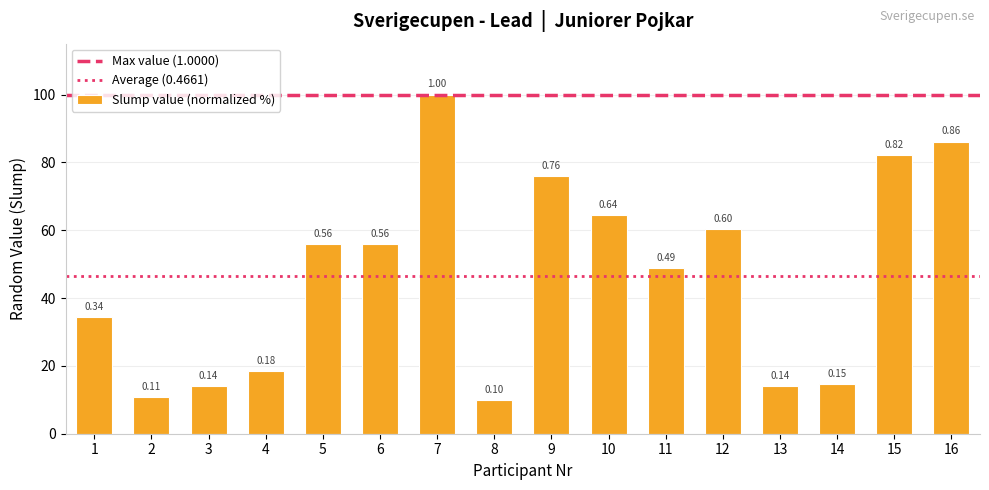

Reading left to right, transcribe all the data shown in this chart.

1=34.4	2=10.9	3=13.9	4=18.4	5=55.8	6=55.9	7=100.0	8=9.9	9=76.0	10=64.4	11=48.8	12=60.3	13=14.0	14=14.7	15=82.1	16=86.2